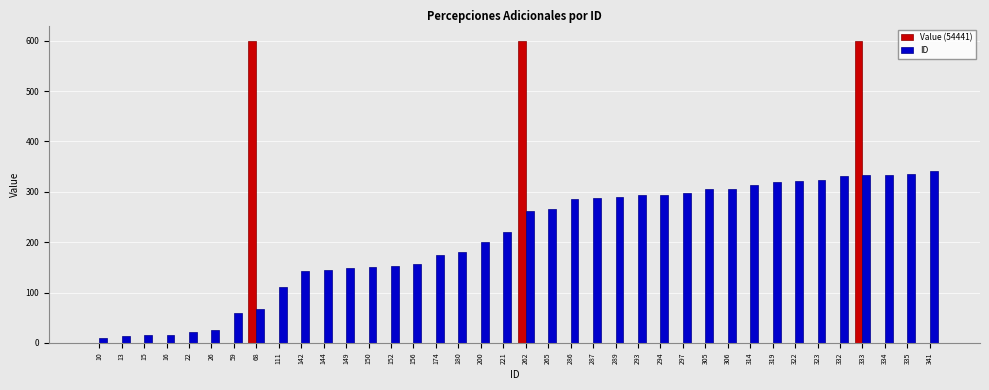

Which series has the largest total across all categories?

ID